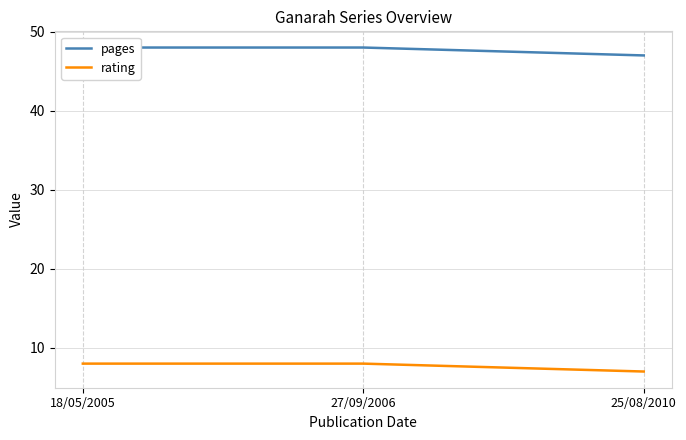

Rank the series by their average value, from lowest to highest.

rating, pages